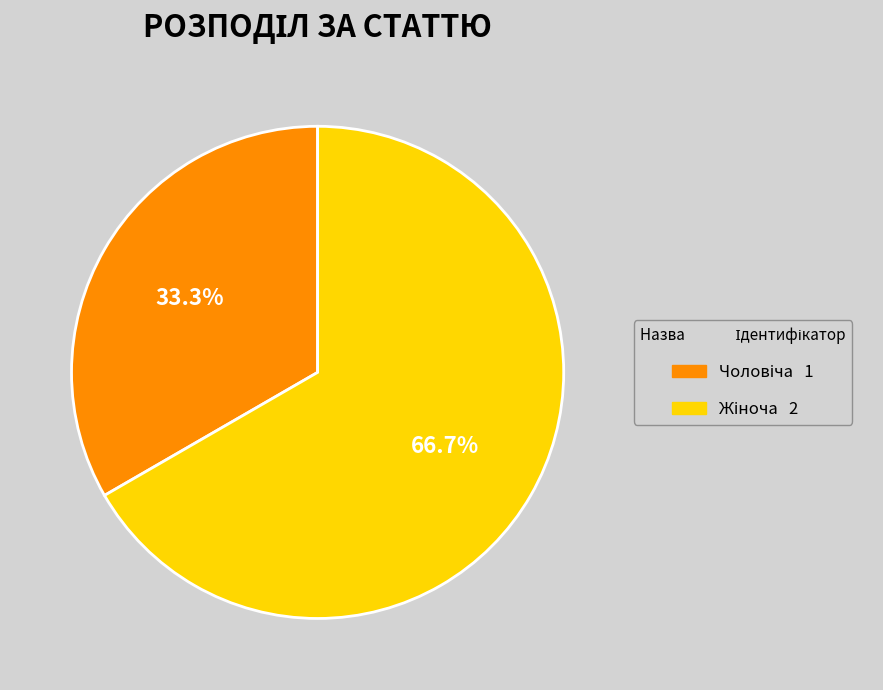

Does any single category account for the majority?

Yes